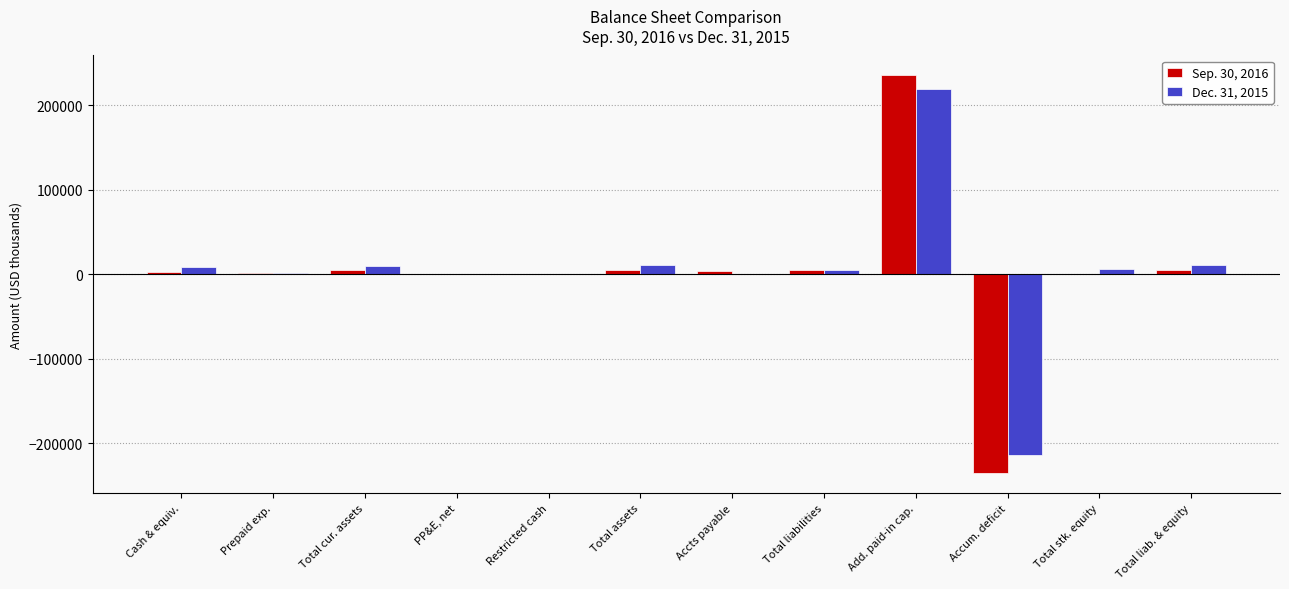

How many distinct data groups are displayed?

2